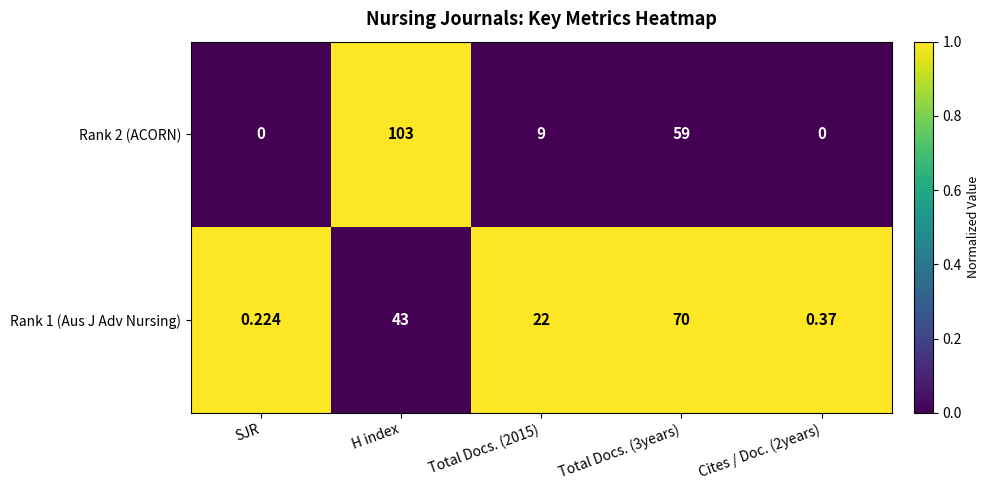

Which category has the lowest value in the Rank 1 (Aus J Adv Nursing) series?

SJR